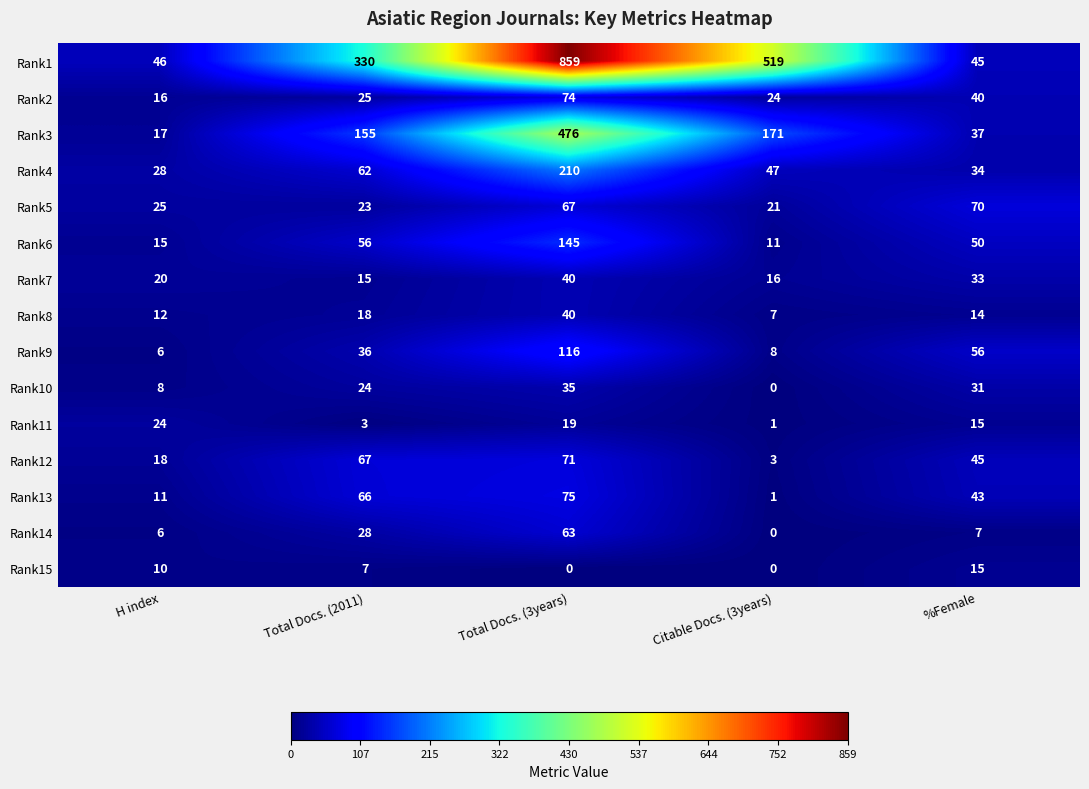

At which label does Rank4 first exceed 47?

Total Docs. (2011)